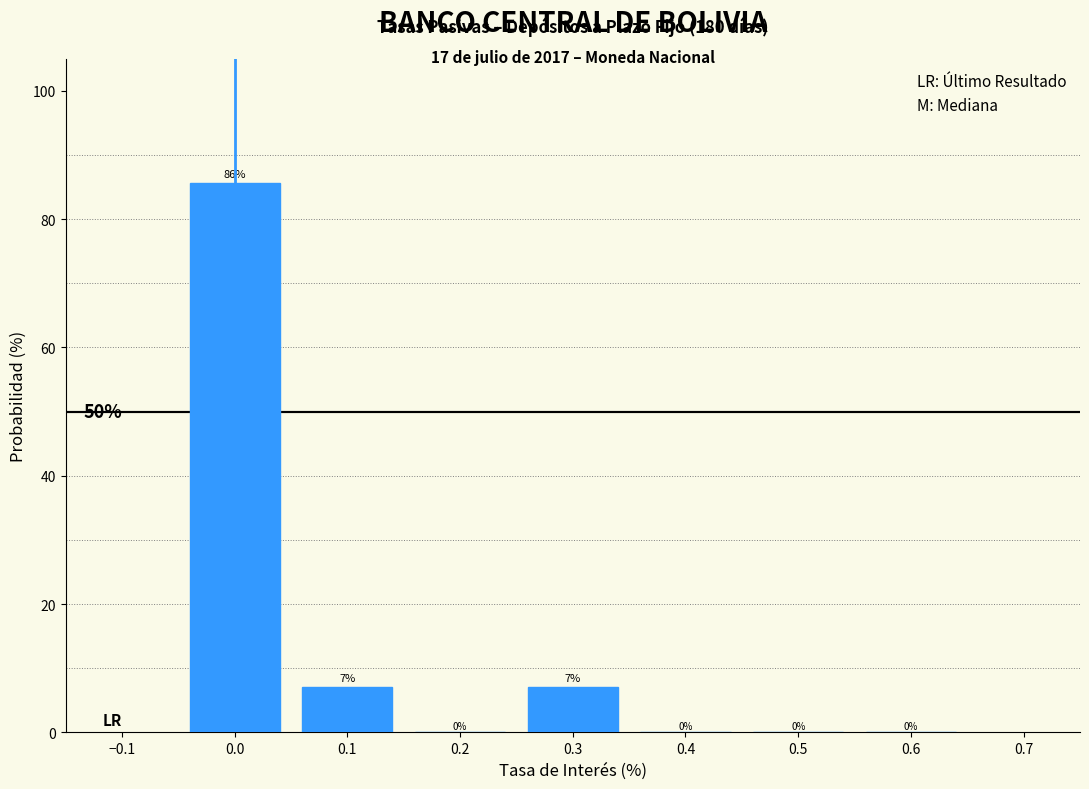

Over which range of the x-axis is the bar tallest?

-0.05 to 0.05